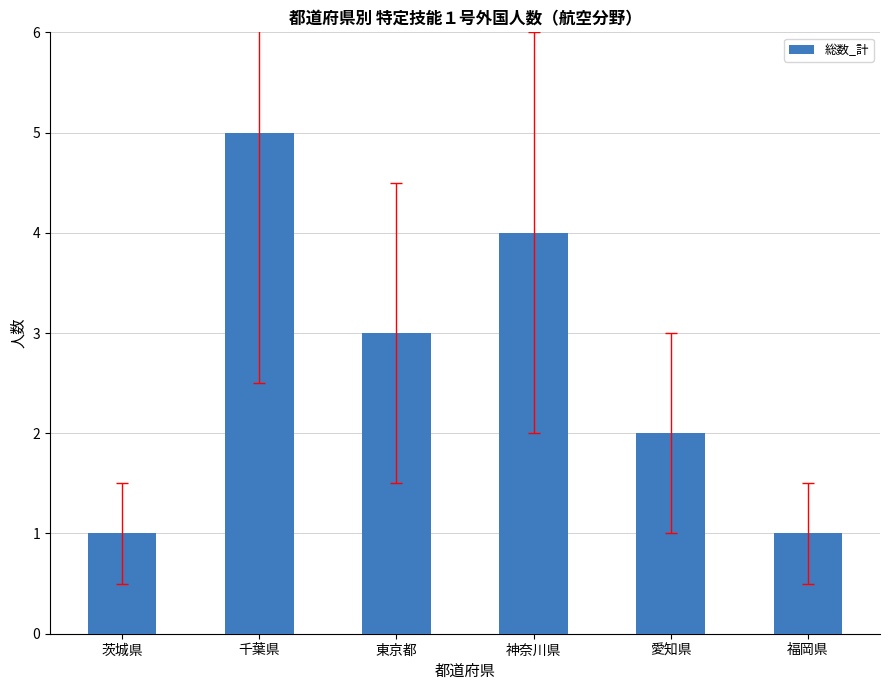

What position from the right is 東京都?

4